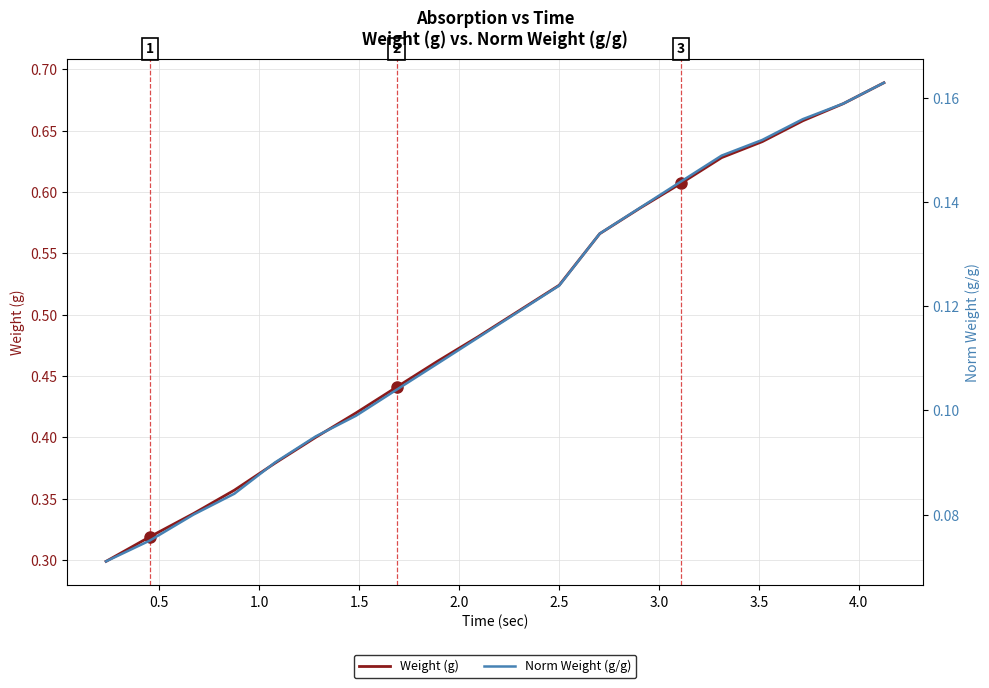

What is the difference between the second highest and minimum values in the Norm Weight (g/g) series?

0.1